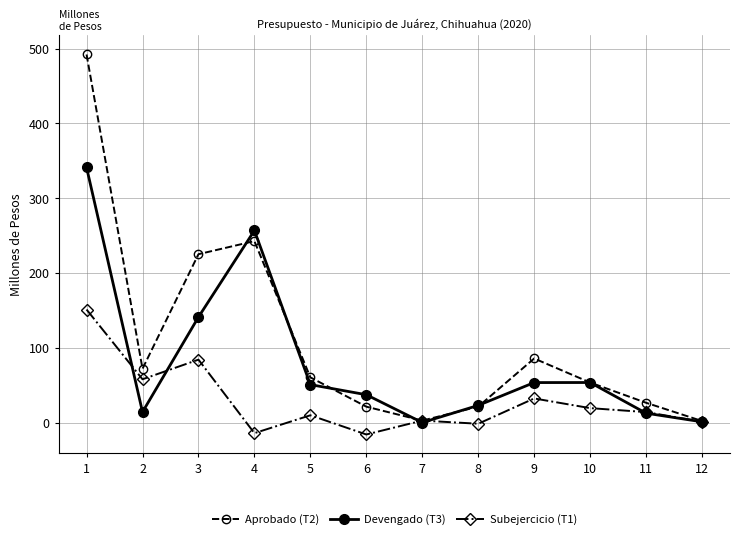

What is the sum of all Devengado (T3) values?

984.4